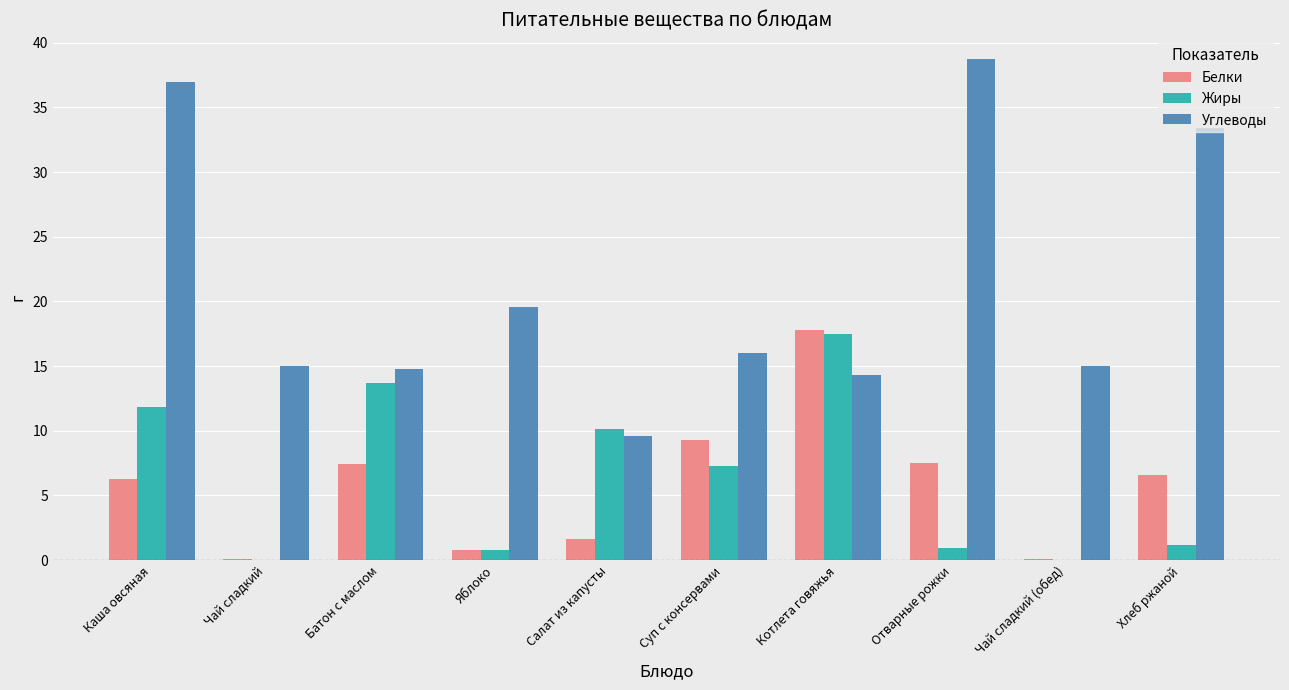

At which category is the sum across all series the highest?

Каша овсяная